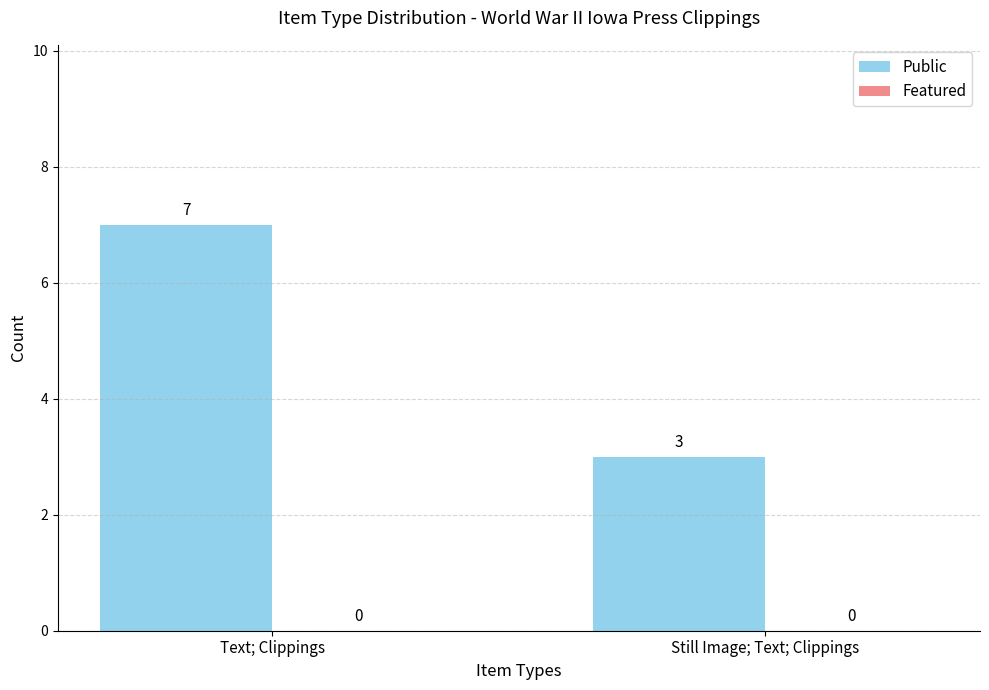

Reading left to right, list all the values displayed in this chart.

7	3